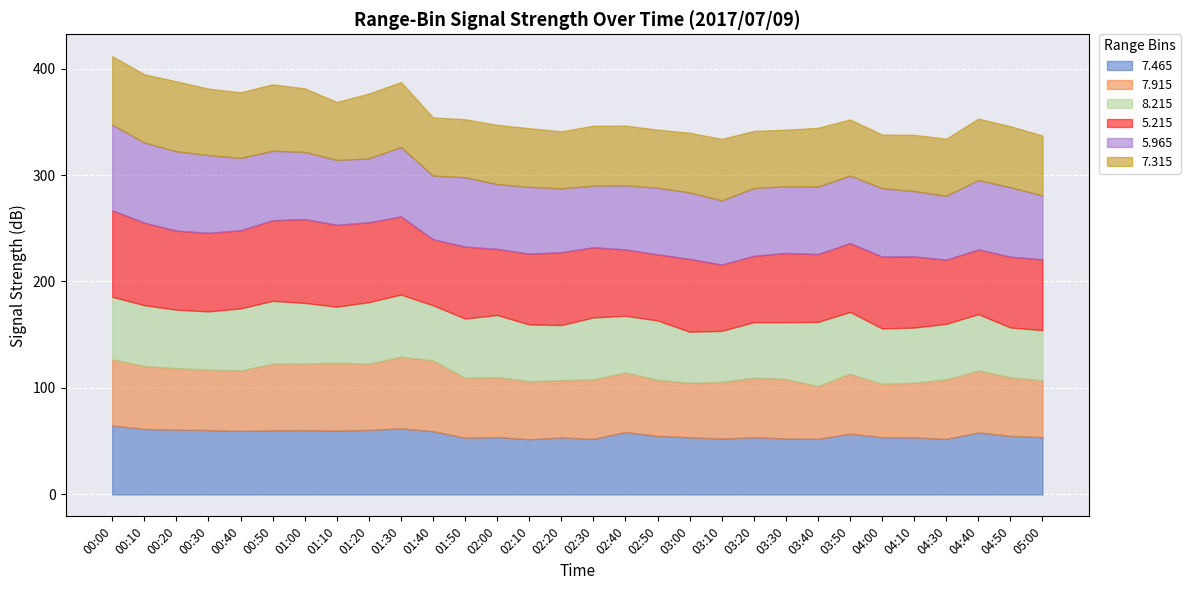

True or false:   7.915 has a value of 56.3 at 01:50.

True